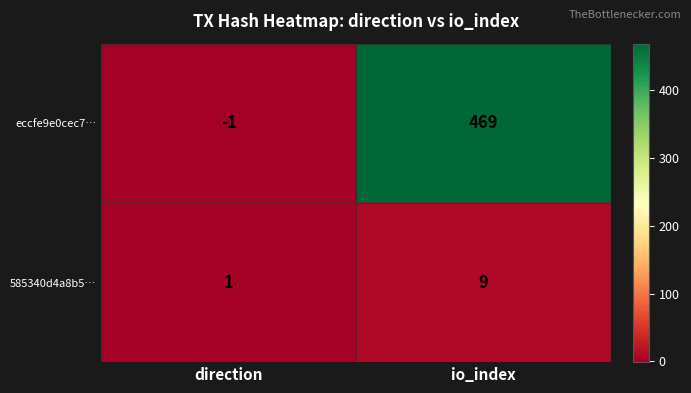

Reading left to right, extract all data points from this chart.

eccfe9e0cec7…: direction=-1	io_index=469
585340d4a8b5…: direction=1	io_index=9